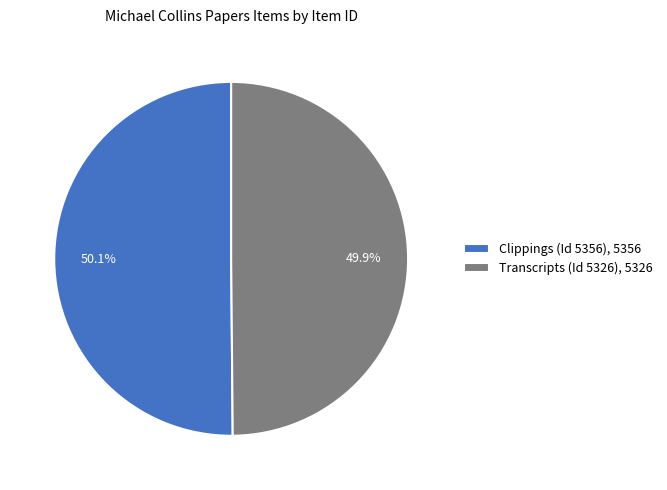

Approximately how many times larger is the value at Clippings (Id 5356), 5356 compared to Transcripts (Id 5326), 5326?

1.0